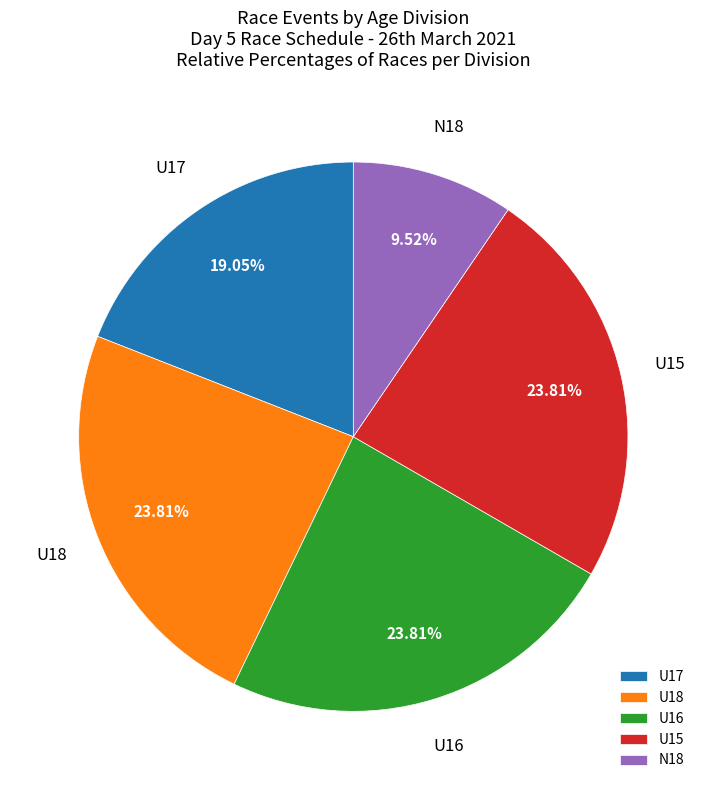

Which has a higher value, N18 or U18?

U18